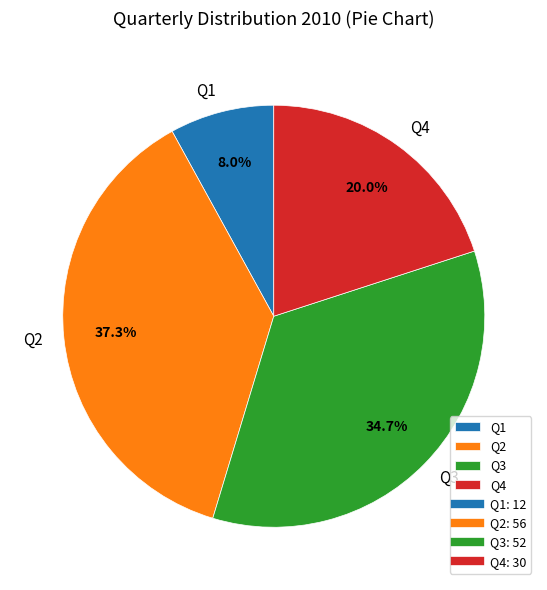

Count the number of slices in the pie.

4